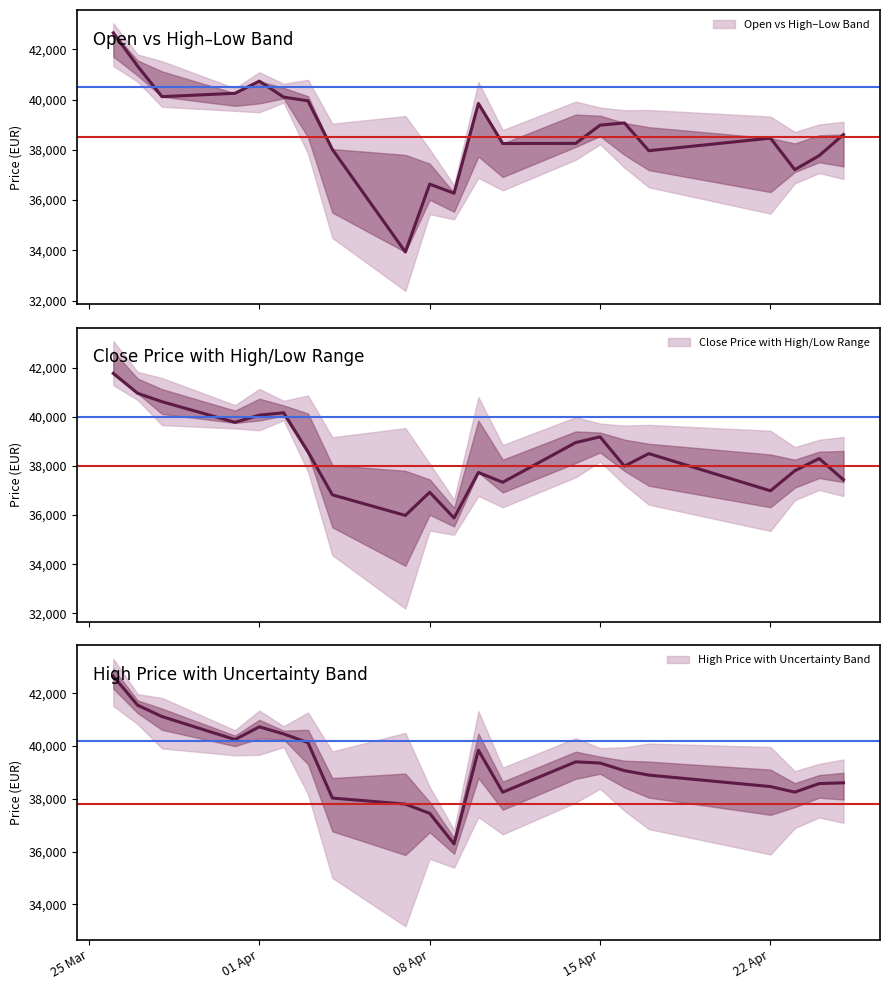

What is the highest value of the Open vs High–Low Band series?

42655